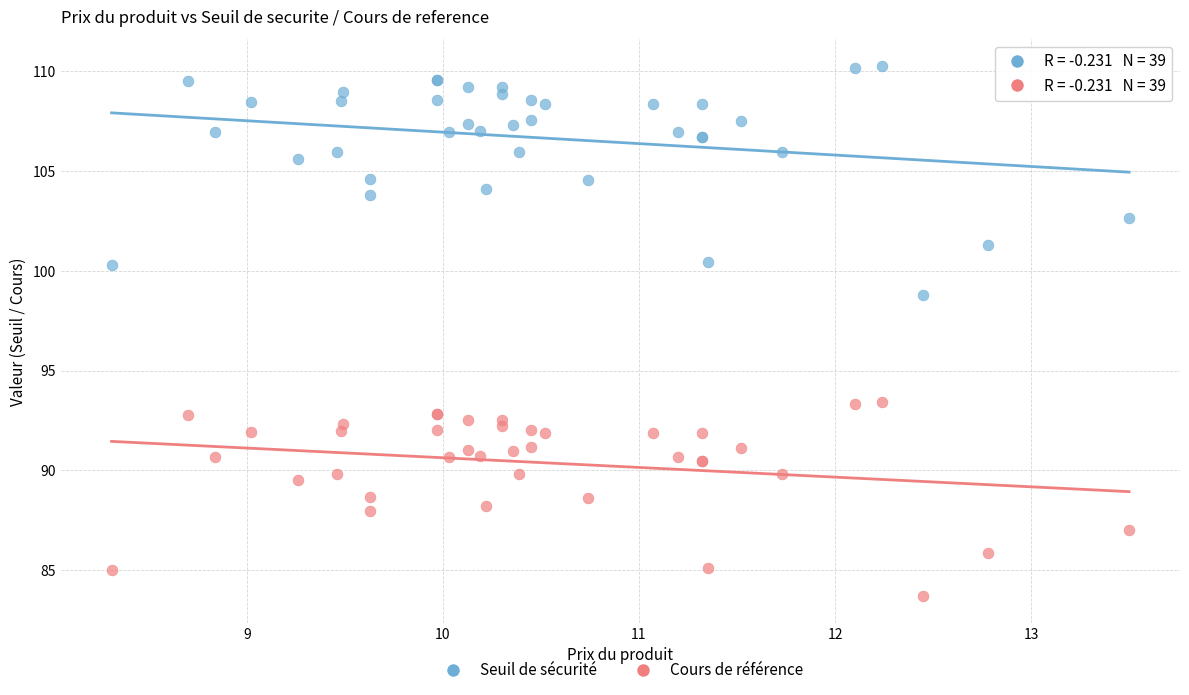

Which series contains the lowest Y value?

Cours de référence